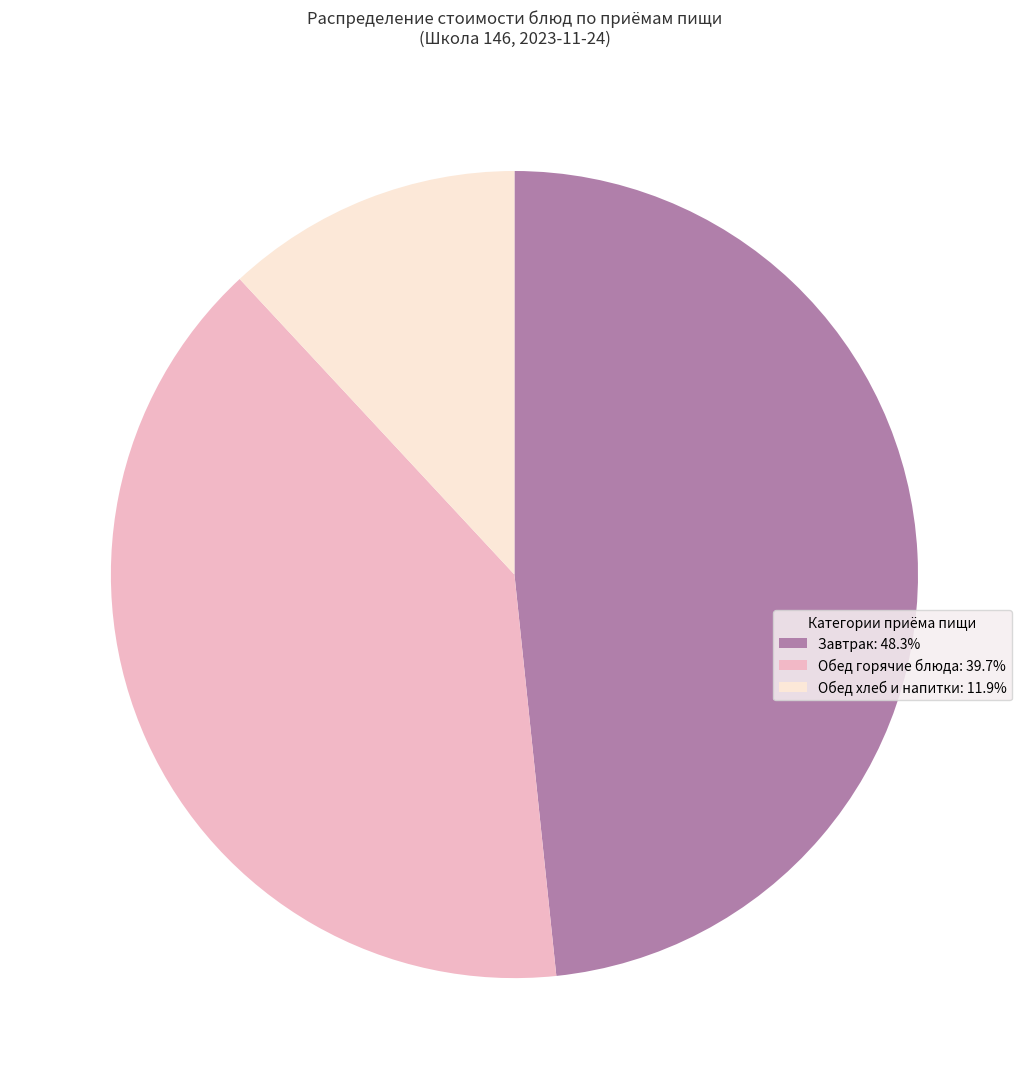

Does any single category account for the majority?

No